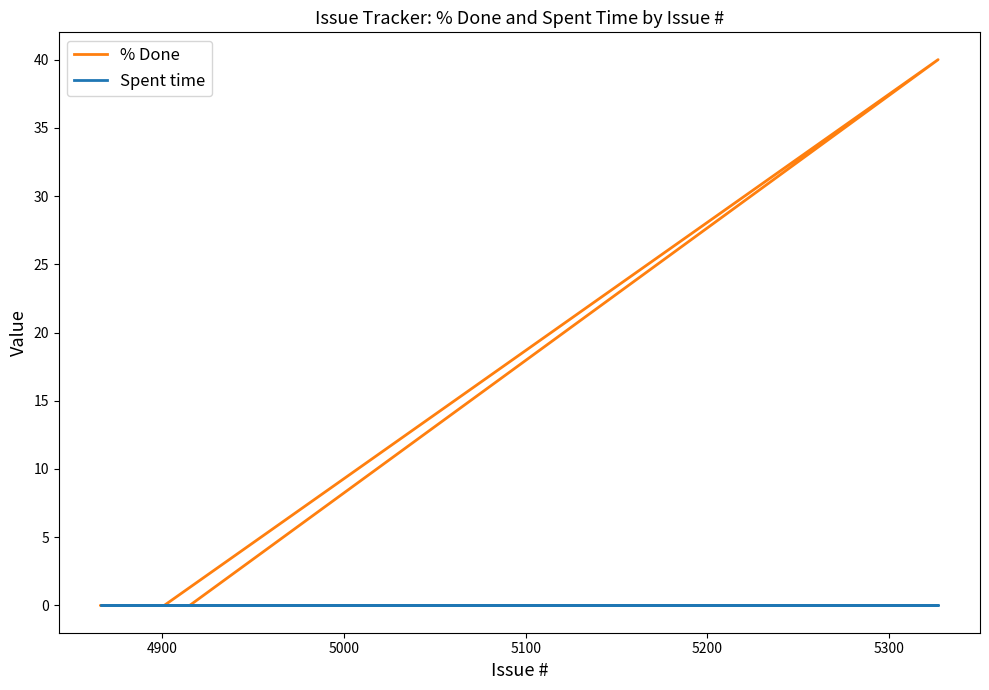

True or false: % Done and Spent time intersect in this chart.

False